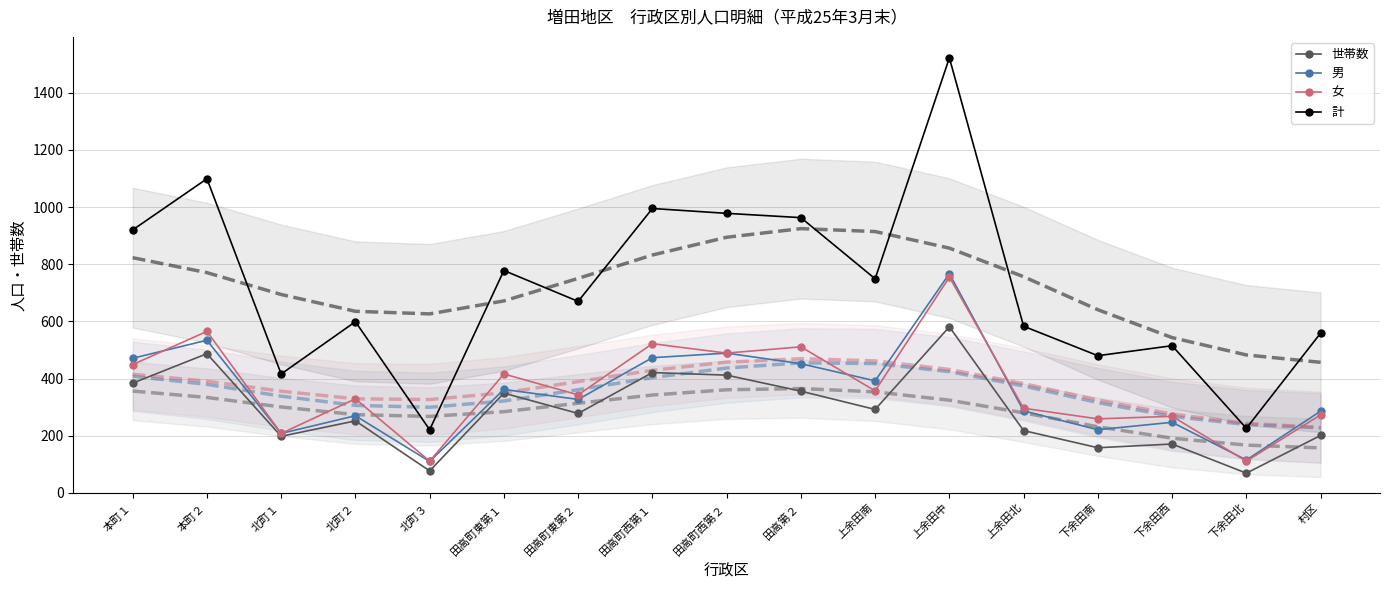

What is the difference between the maximum and second lowest values in the 世帯数 series?

504